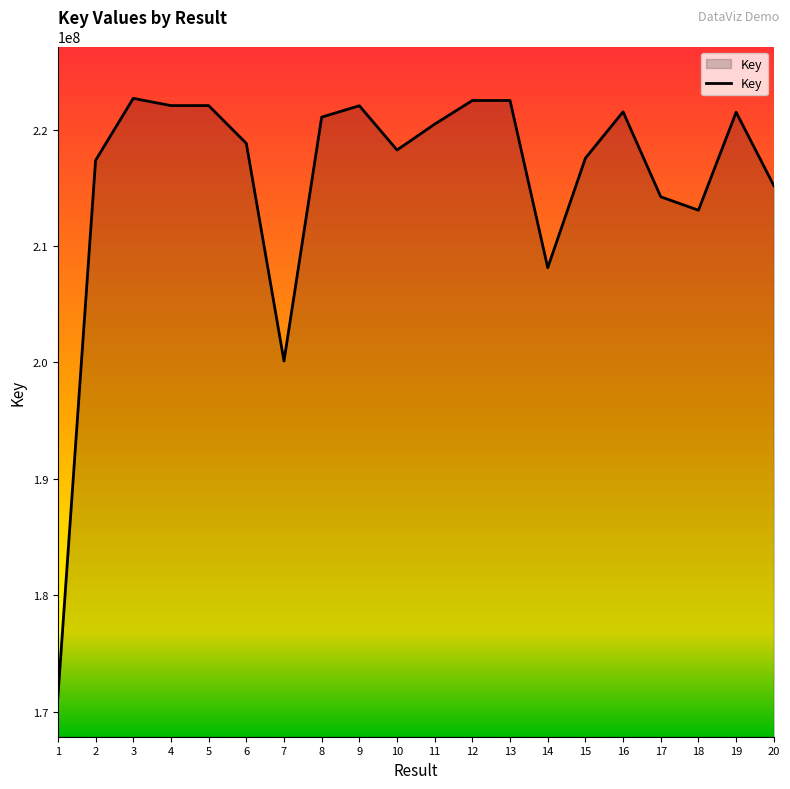

What is the approximate value at 7, to the nearest 10?

200122730